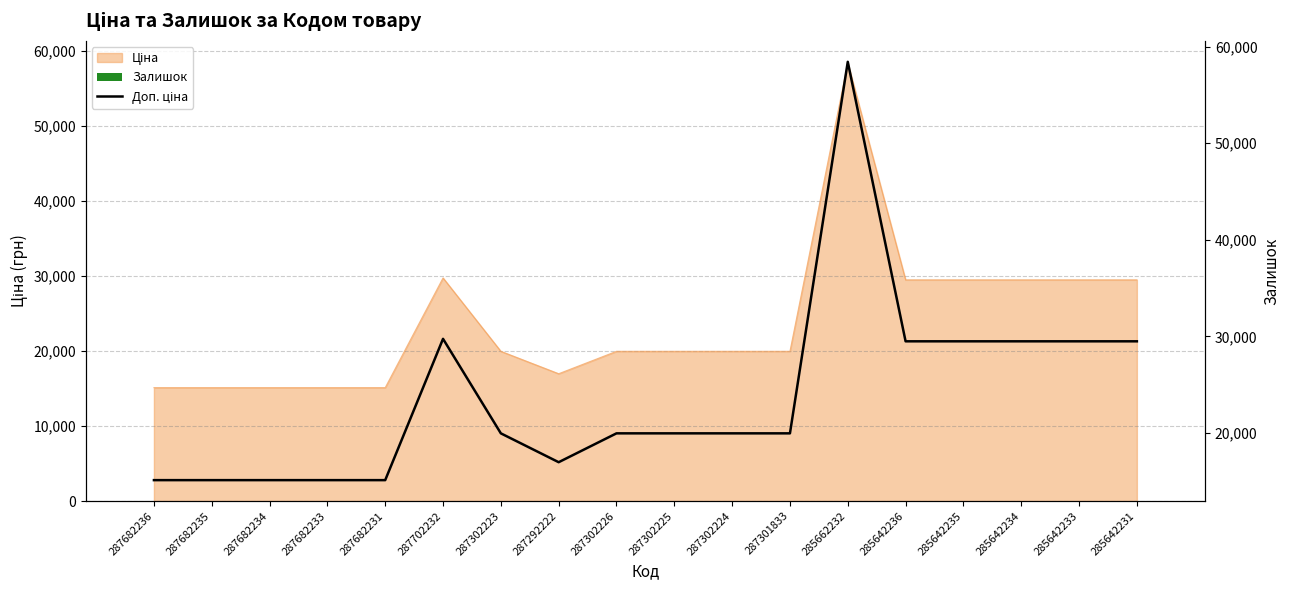

The value of Залишок at 287292222 is 8.4. True or false?

False